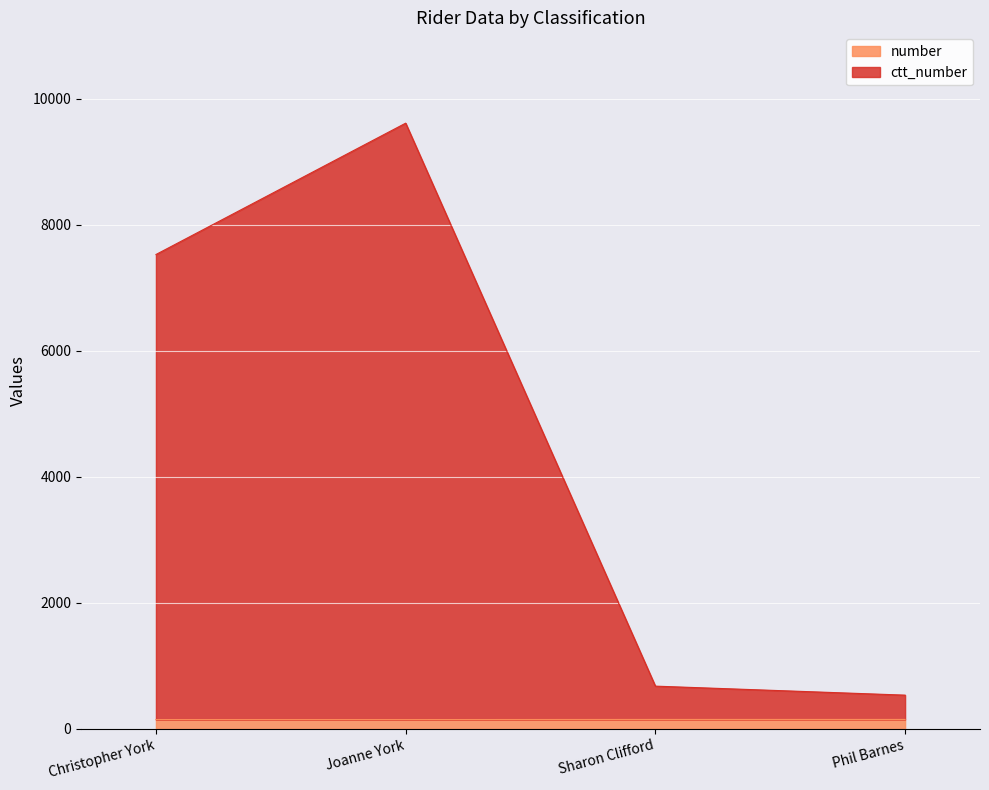

What is the minimum value for number?

144